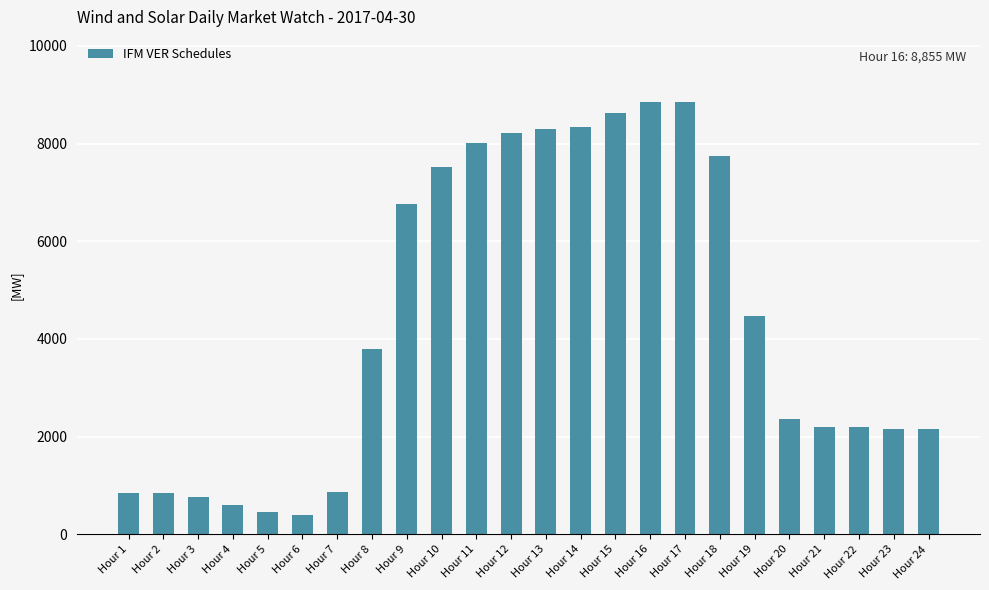

What is the difference between the maximum and minimum values?

8464.2